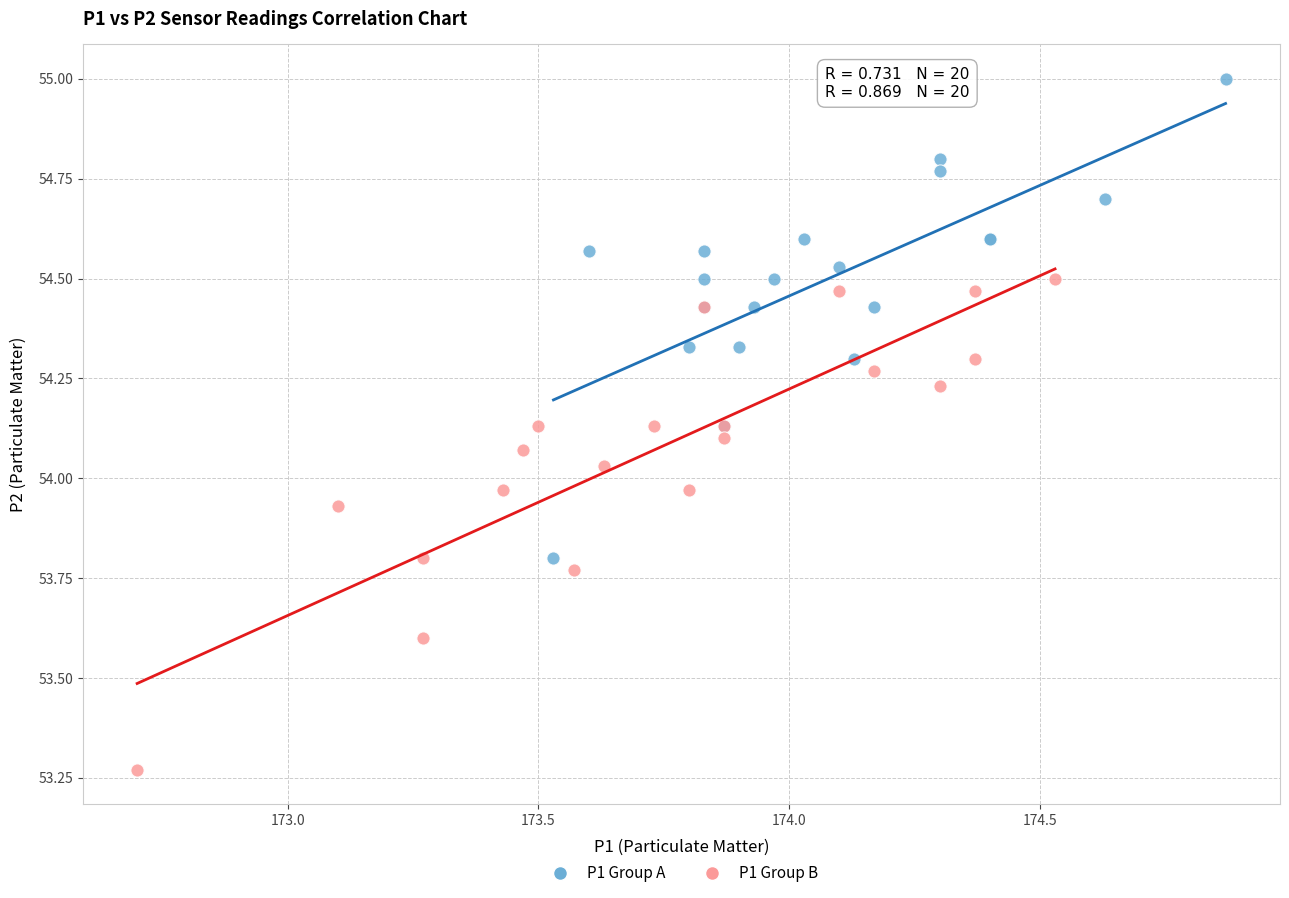

What are all the series names shown in the legend?

P1 Group A, P1 Group B